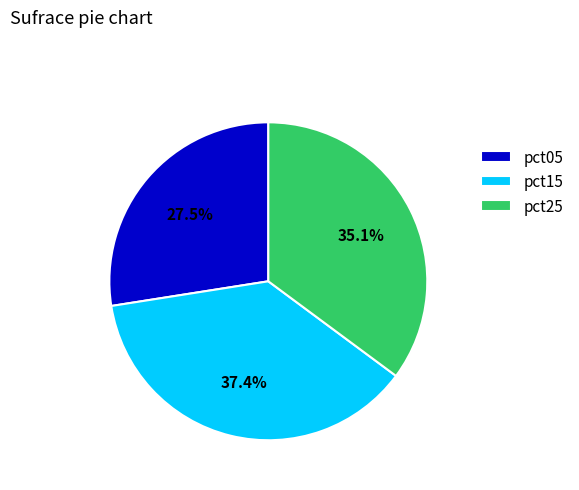

To the nearest percent, what percentage of the pie is pct15?

37%